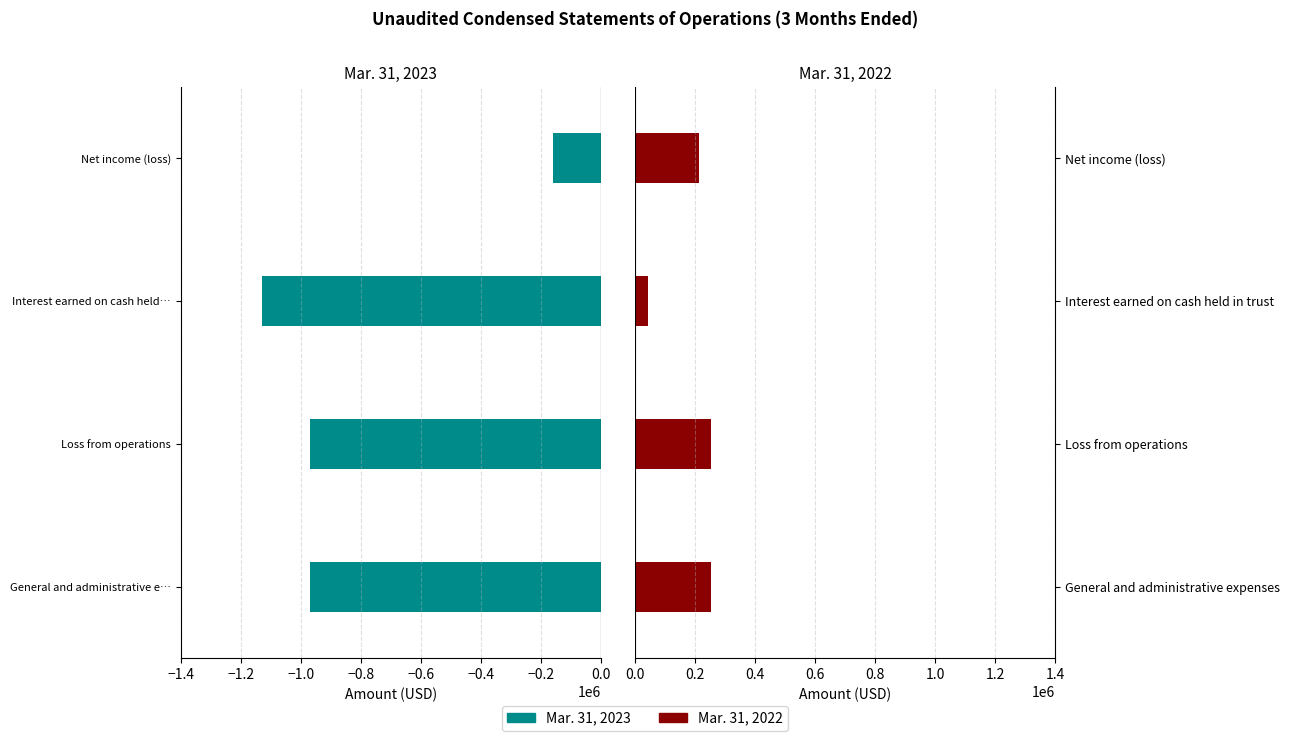

What are all the series names shown in the legend?

Mar. 31, 2023, Mar. 31, 2022